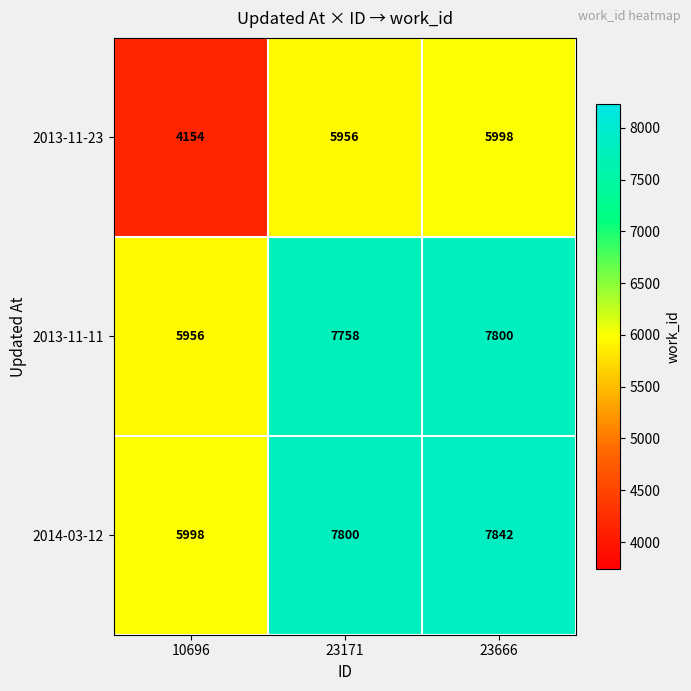

Which category has the highest value across all series?

23666